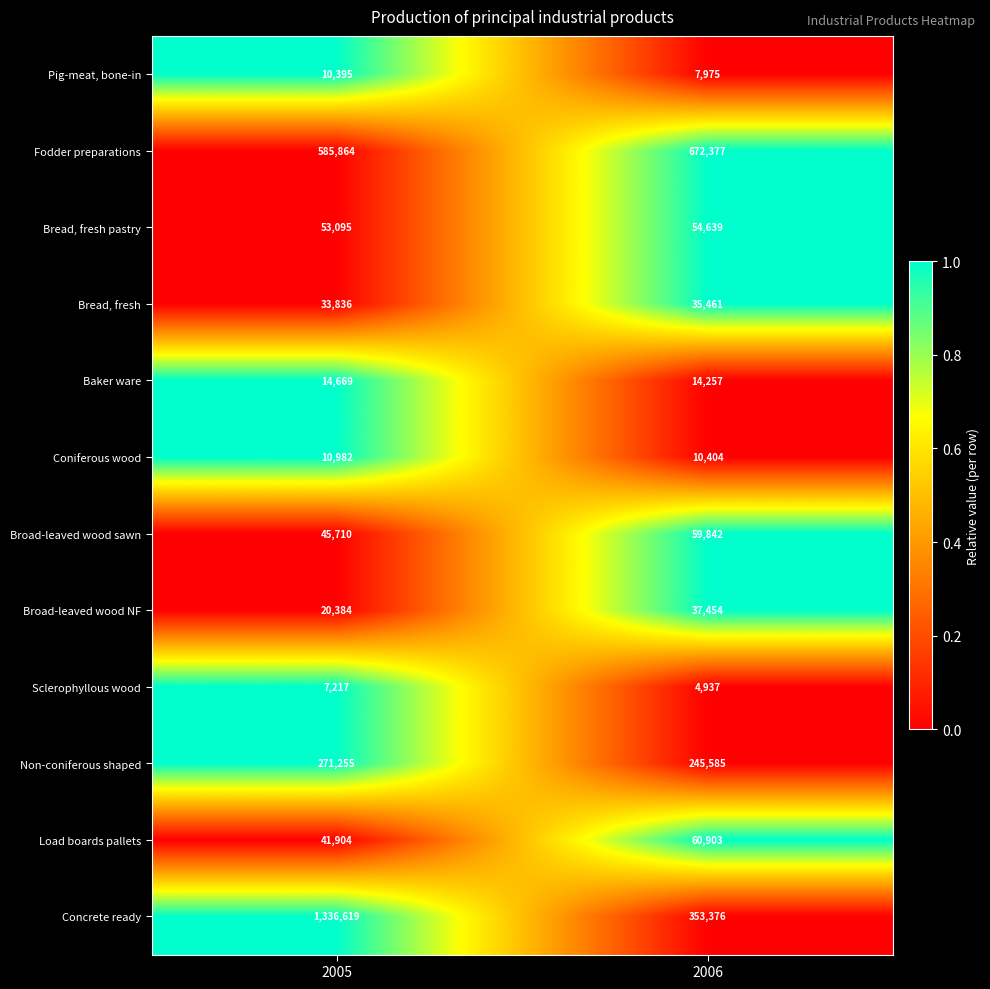

Read the Bread, fresh pastry value at 2005.

53095